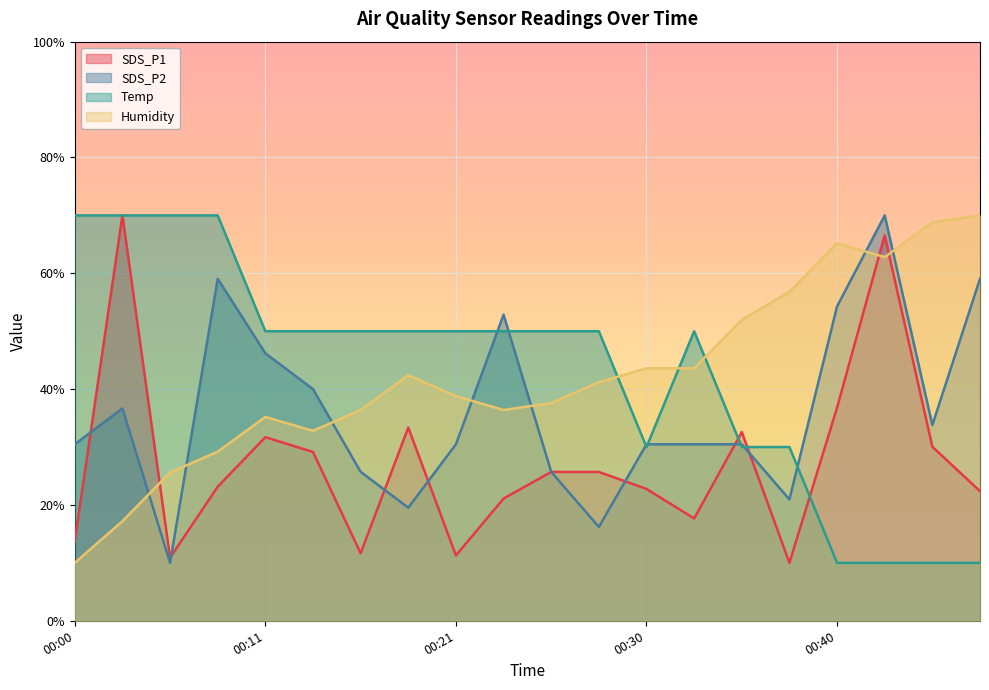

In Temp, how many points are lower than both neighbors (excluding endpoints)?

1